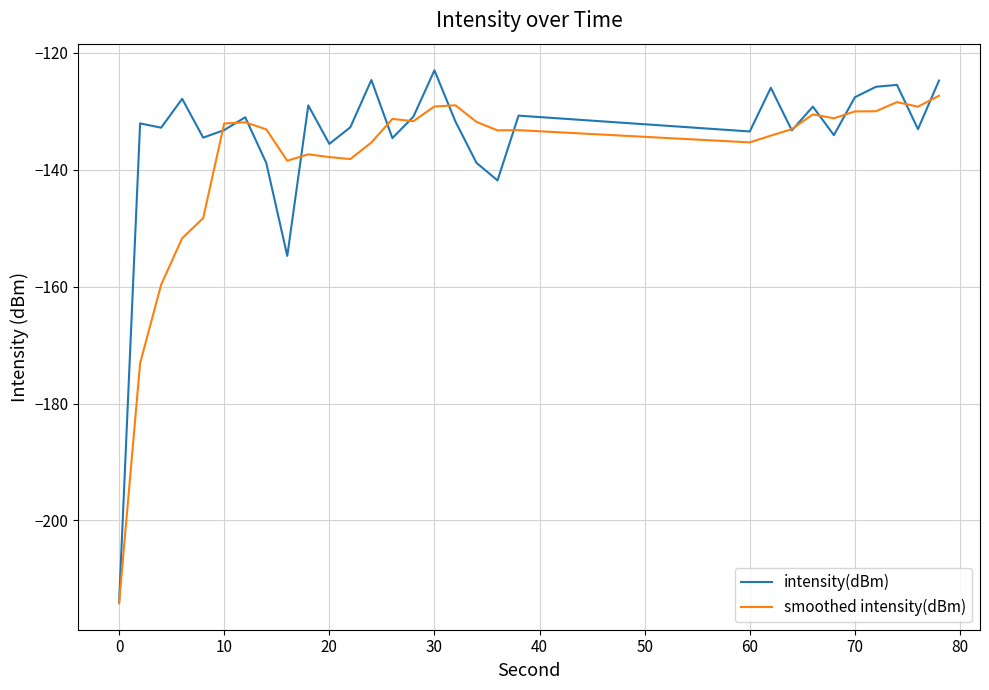

Rank the series by their maximum value, from lowest to highest.

smoothed intensity(dBm), intensity(dBm)